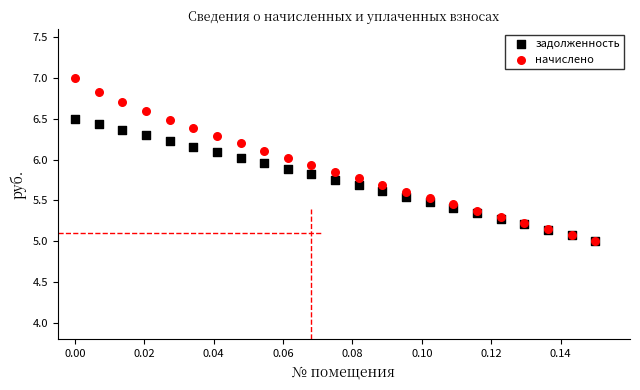

Which series reaches the maximum Y coordinate?

начислено